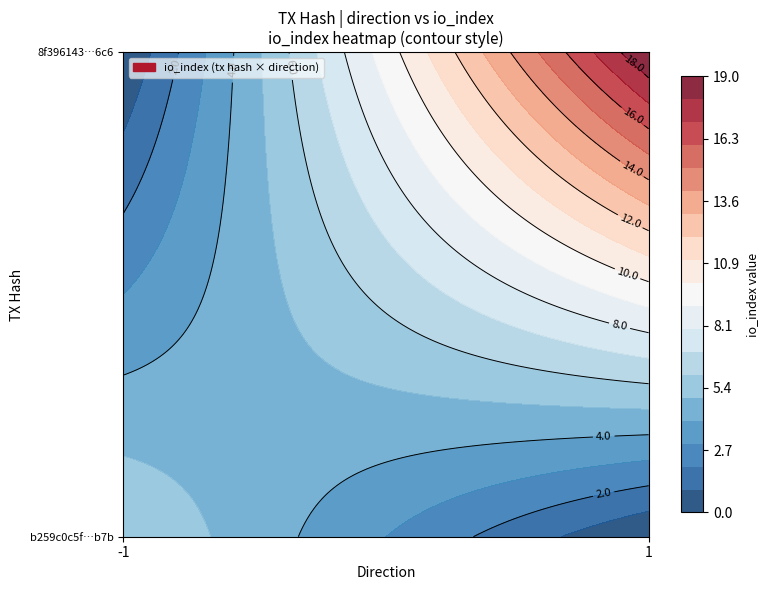

What is the sum of the b259c0c5f858e4fb9a78d589365bfd5472d7f7b values at io_index and direction?

5